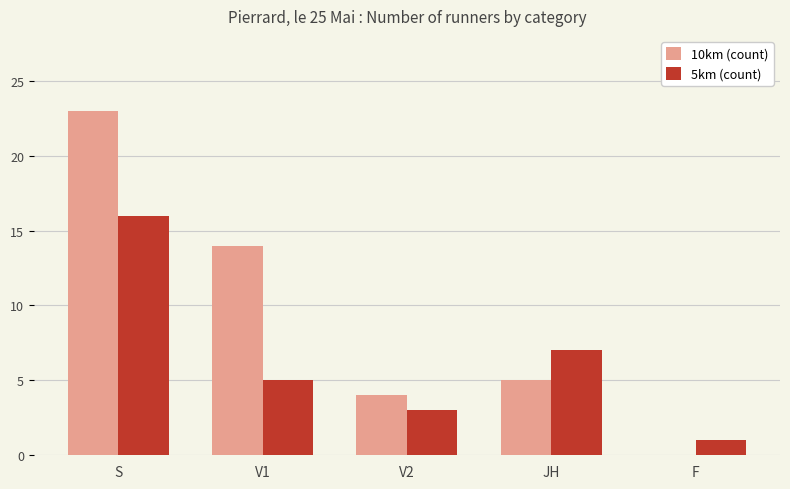

True or false: 10km (count) has a value of 3 at JH.

False